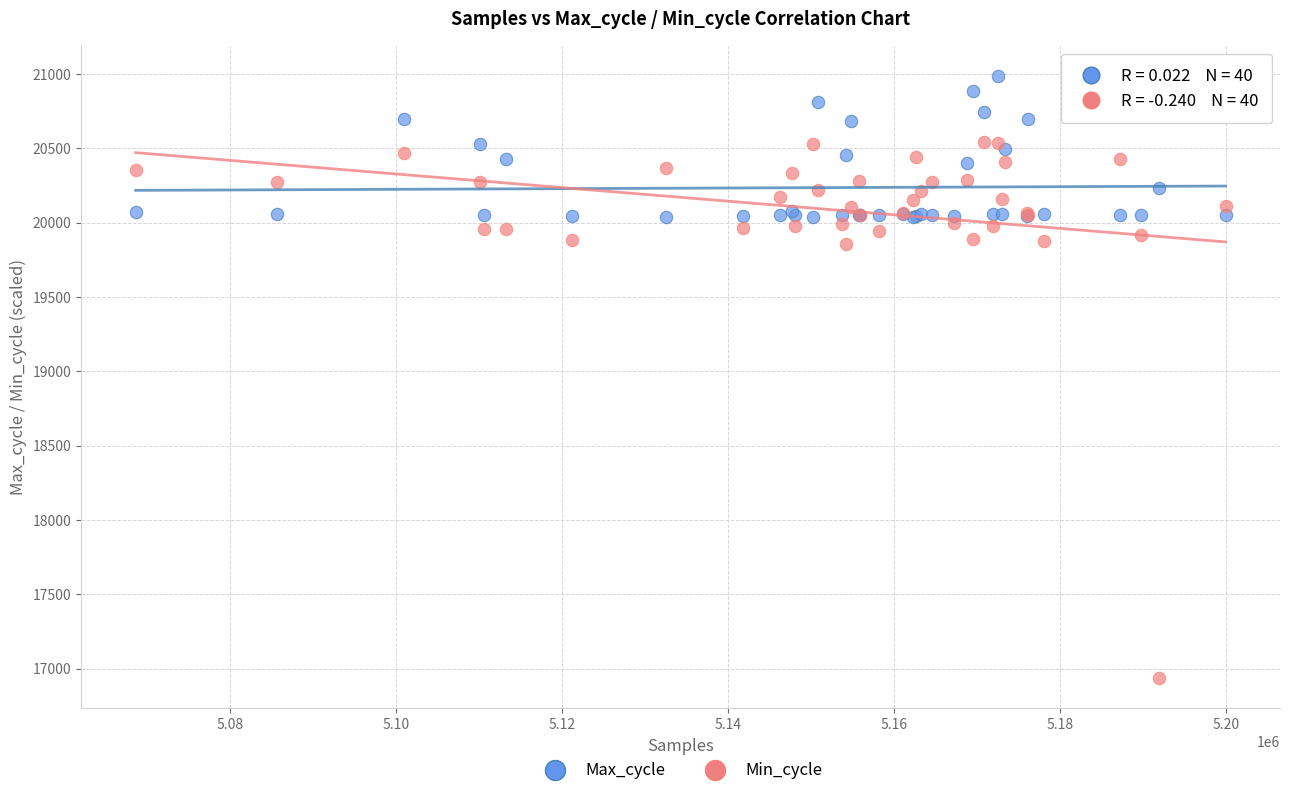

What is the X range (max minus min) for the scatter plot?

131274.0